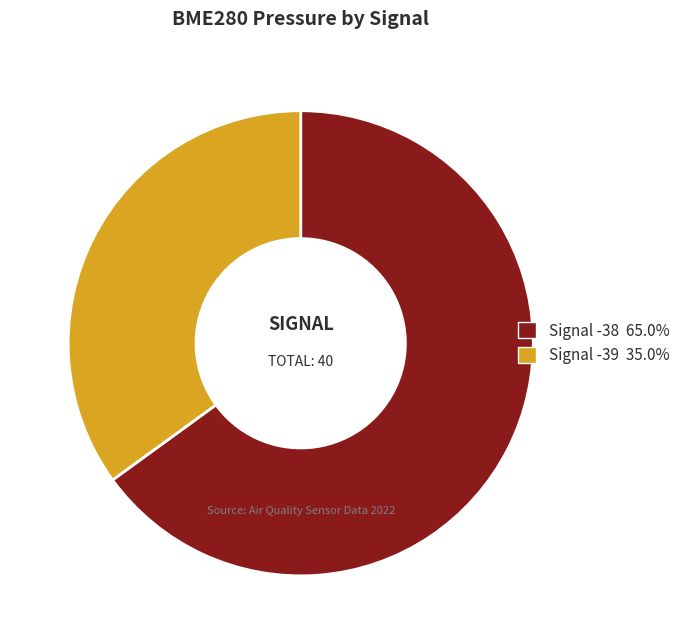

Is there a majority slice in this chart?

Yes